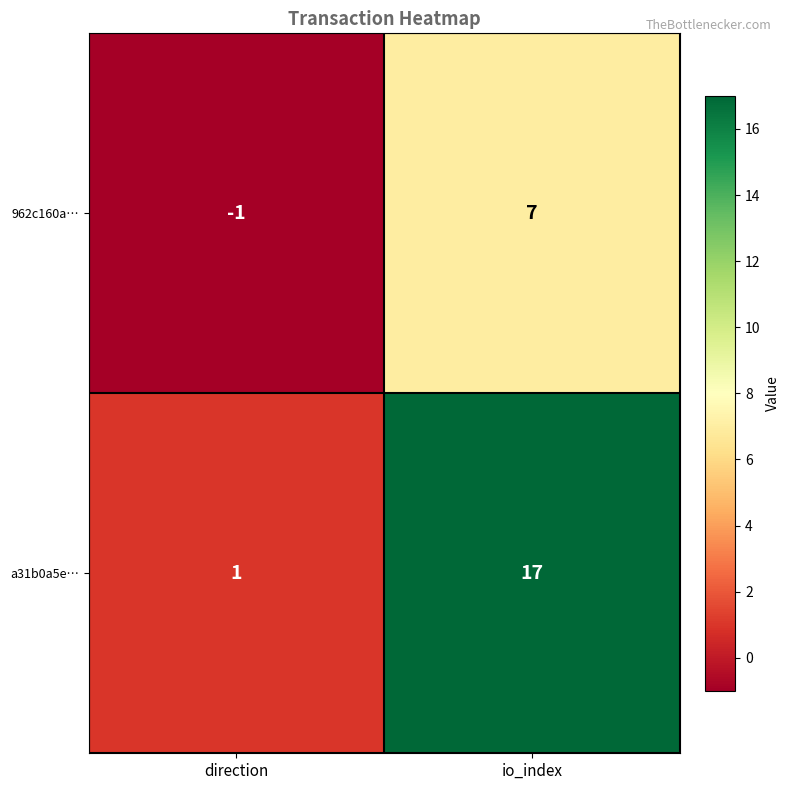

What is the approximate value of a31b0a5e… at io_index?

17